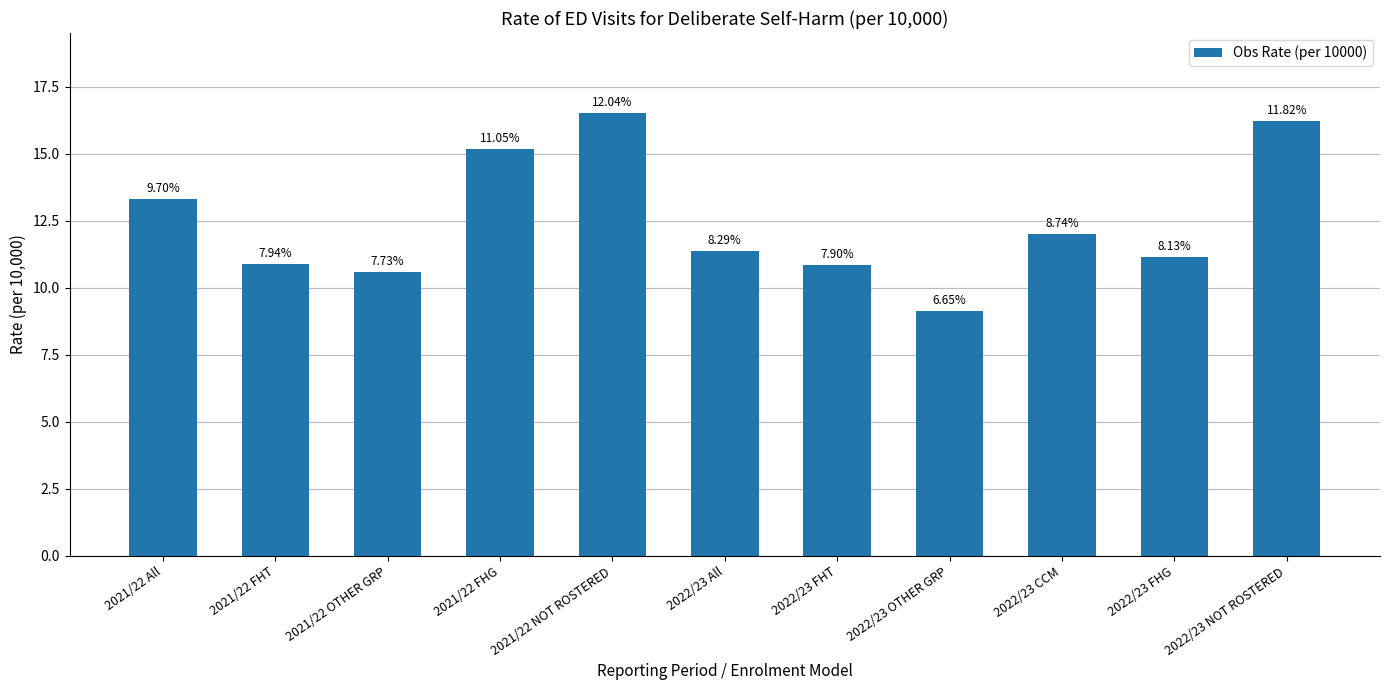

What is the average value?

12.5